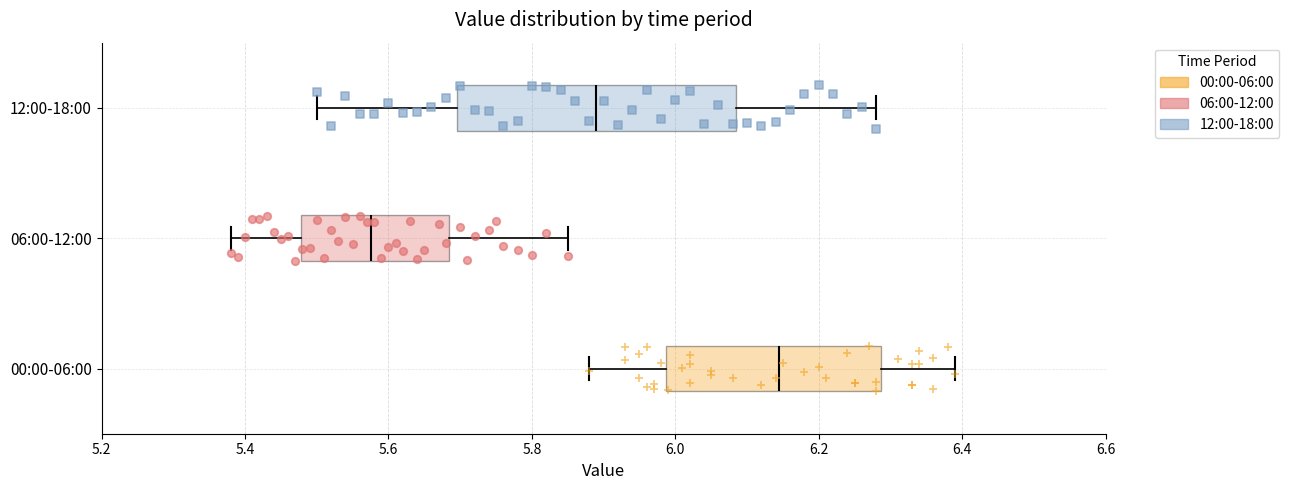

Reading bottom to top, read every box against the x-axis: the position of its median line, the range the box covers, and the ends of its whiskers. The values are not printed on the chart, so give them approximately, as read against the axis.

00:00-06:00: median 6.14, box 5.98 to 6.28, whiskers 5.88 to 6.40
06:00-12:00: median 5.58, box 5.48 to 5.68, whiskers 5.38 to 5.86
12:00-18:00: median 5.90, box 5.70 to 6.08, whiskers 5.50 to 6.28